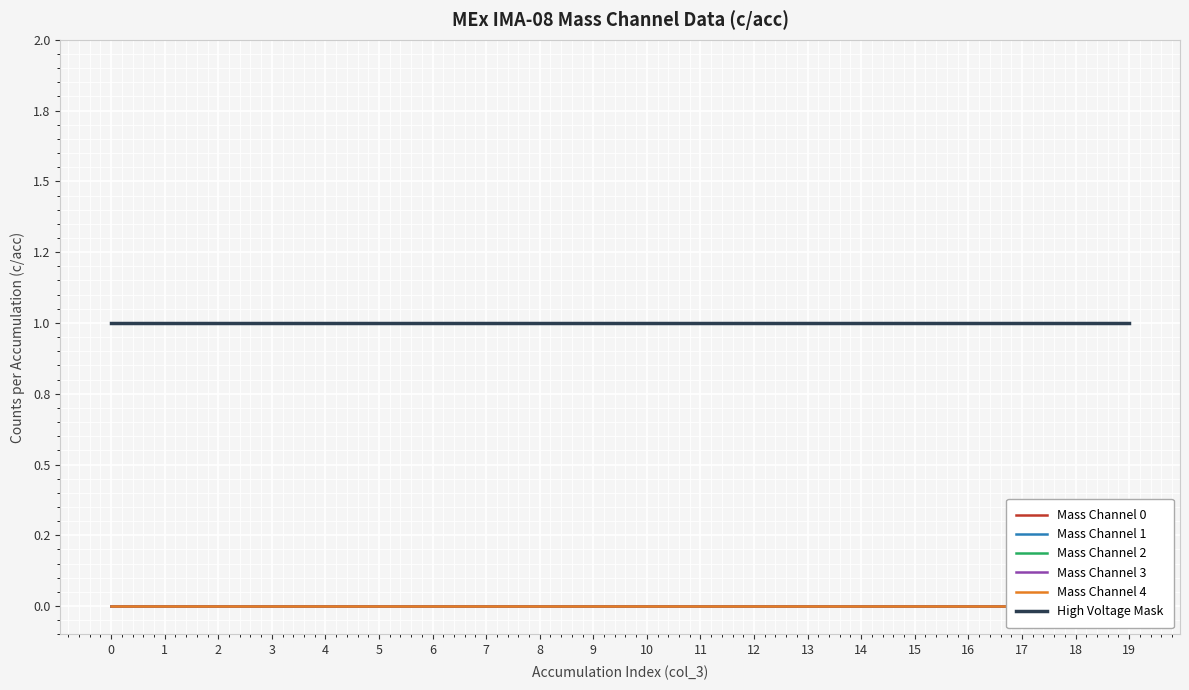

What is the difference between the highest and lowest values at 6?

1